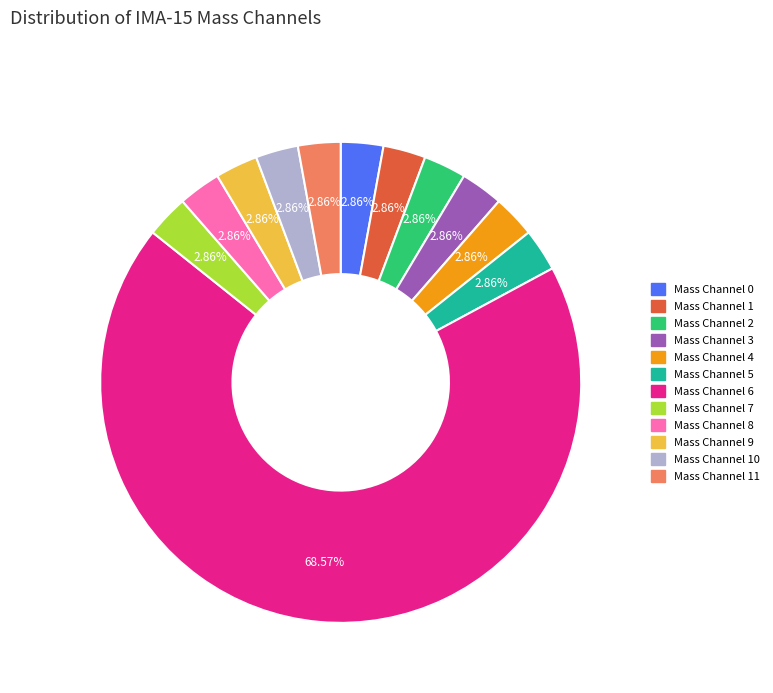

Is there any slice that represents more than half of the pie?

Yes